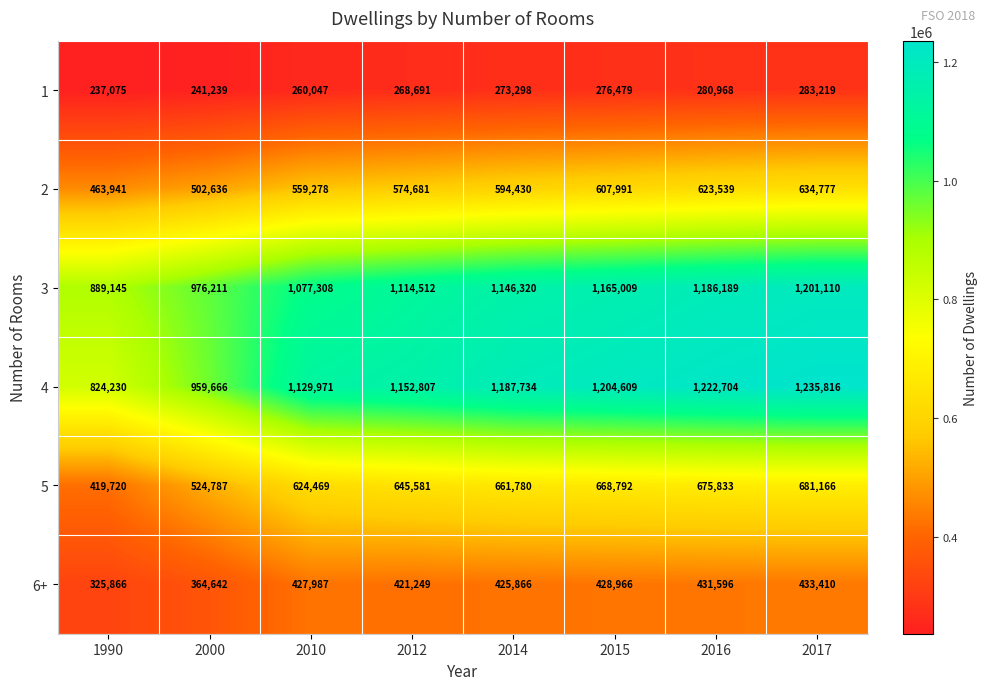

What is the maximum value for 6+?

433410